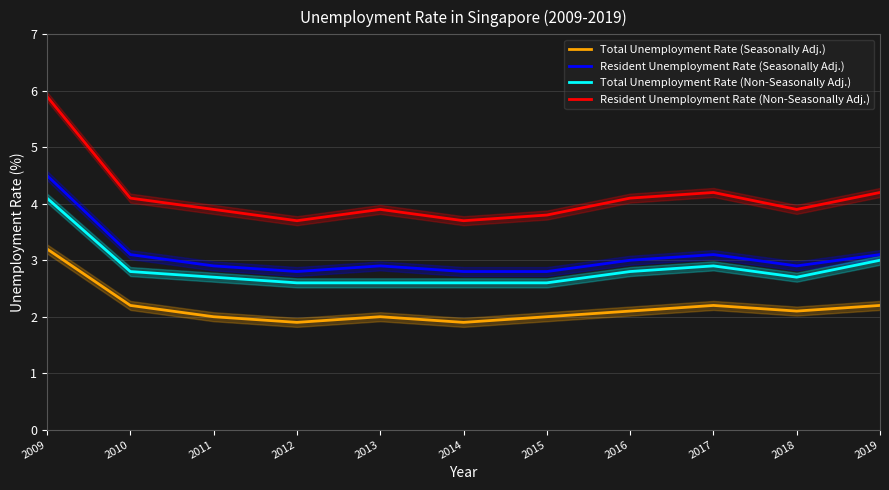

Does the chart have visible grid lines?

Yes